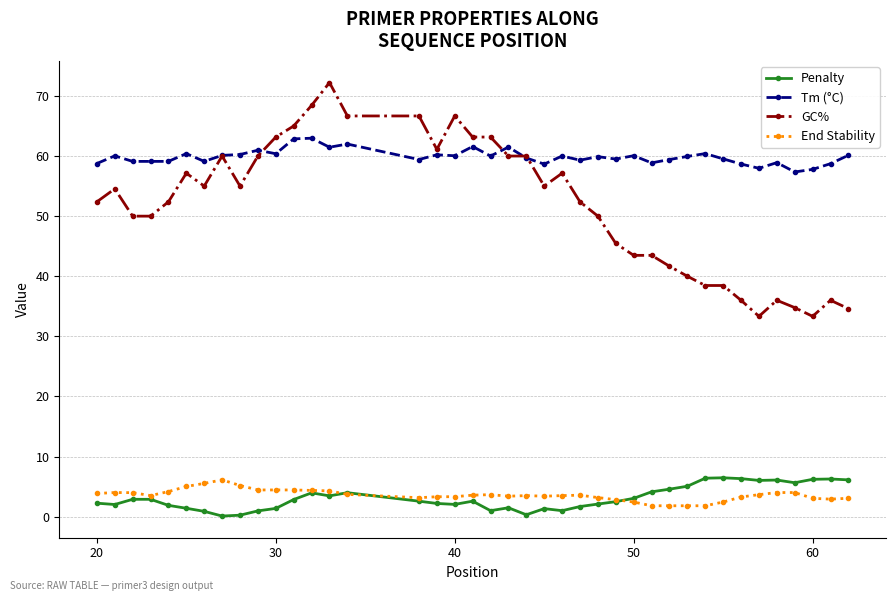

True or false: GC% and Penalty cross at least once.

False